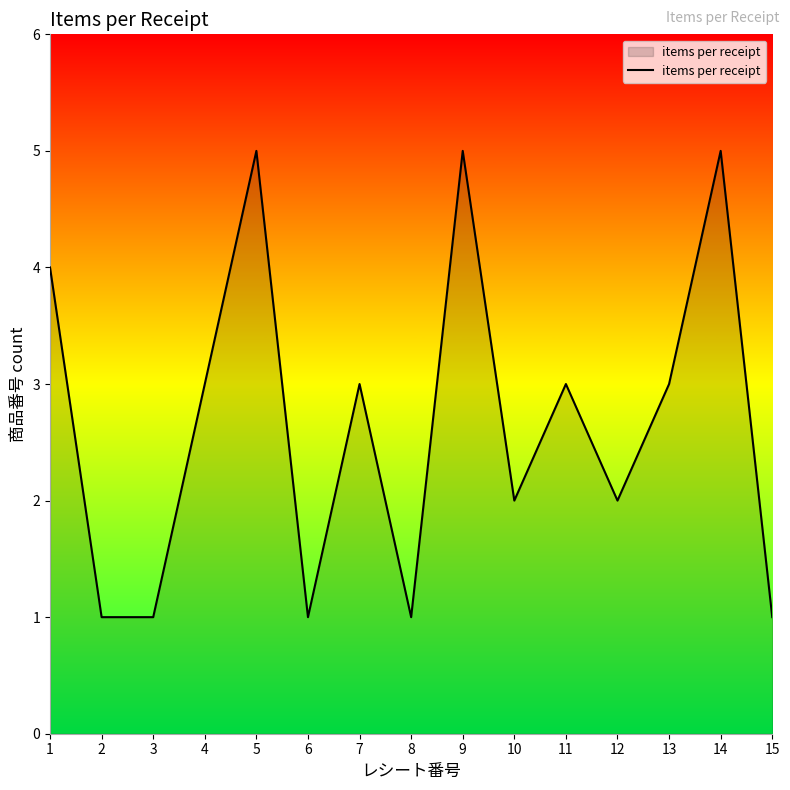

Between 5 and 2, which is larger?

5